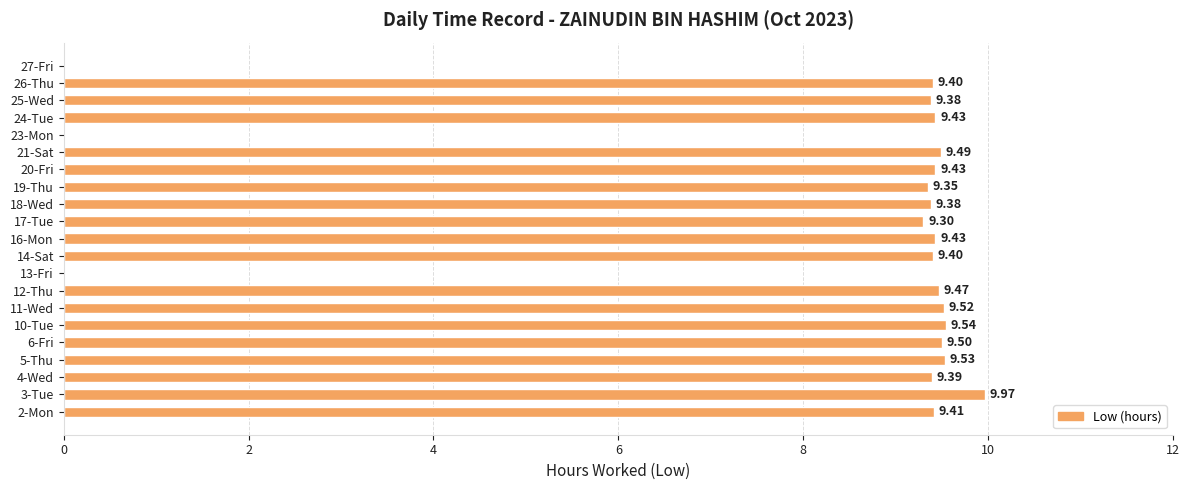

Which has a higher value, 19-Thu or 4-Wed?

4-Wed